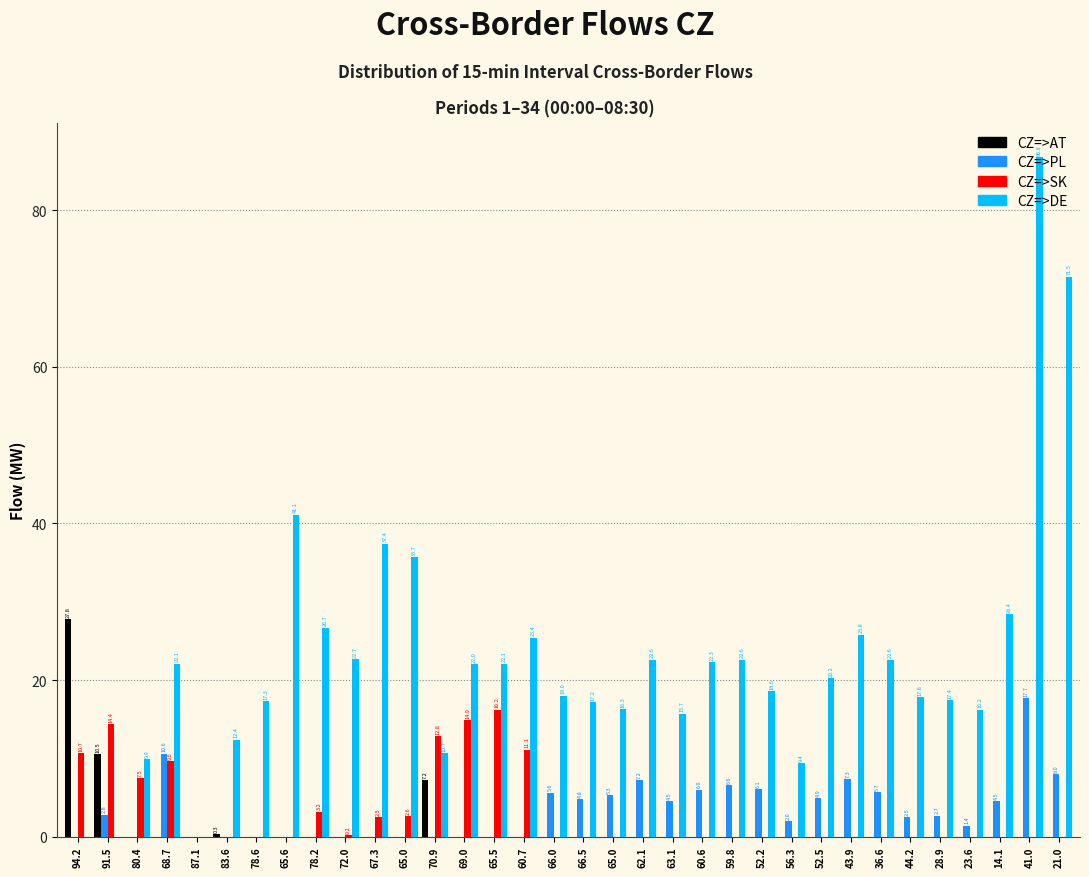

How many groups of bars are there?

34